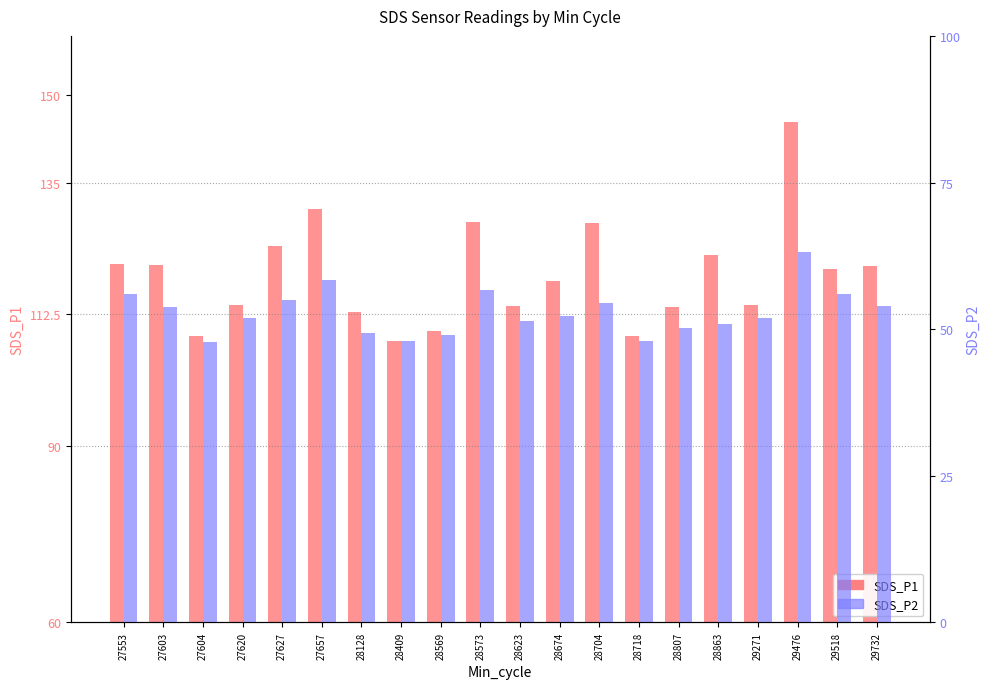

Which series has the widest spread of values?

SDS_P1